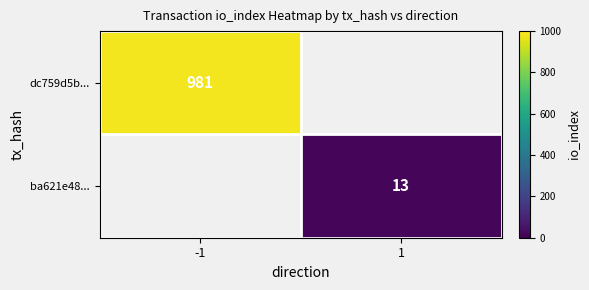

How many distinct data groups are displayed?

2